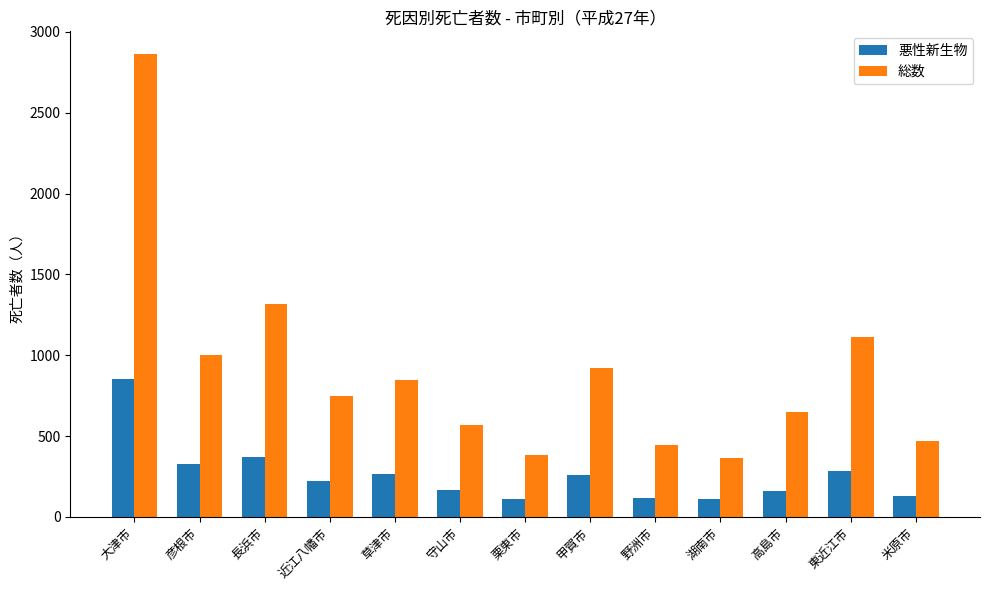

Are the bars grouped side by side (vs. stacked)?

Yes